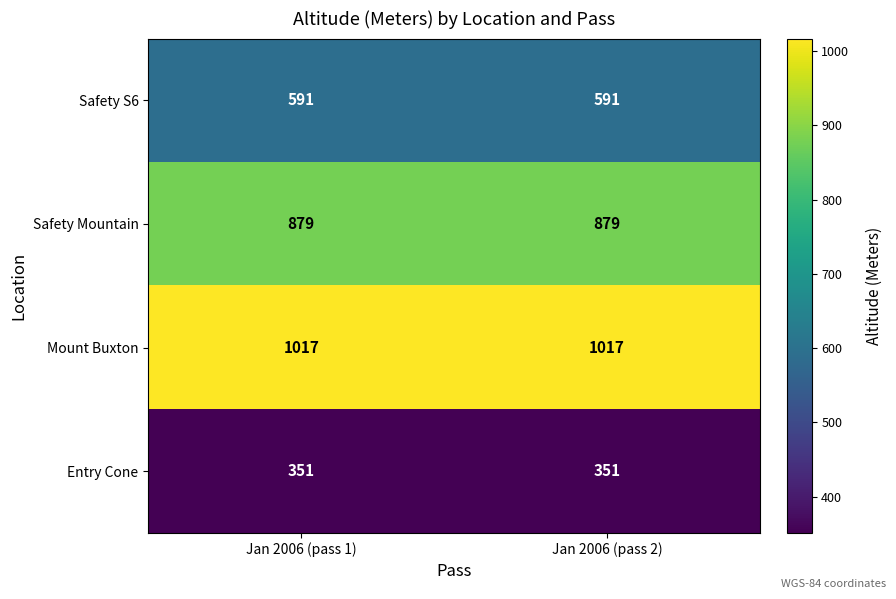

What is the total value across all series at Jan 2006 (pass 1)?

2838